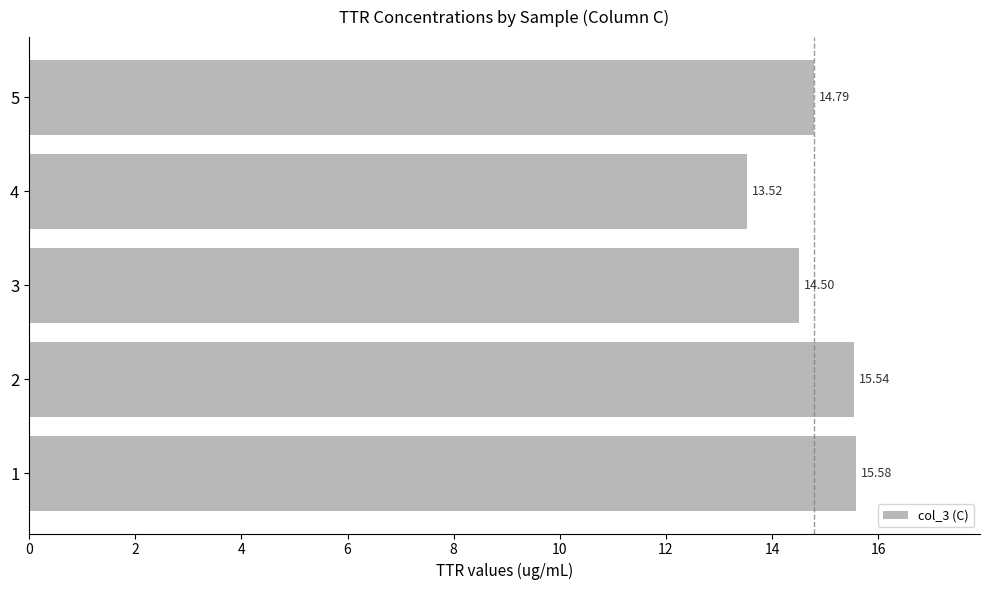

Where is the data nearest to the value 14?

4